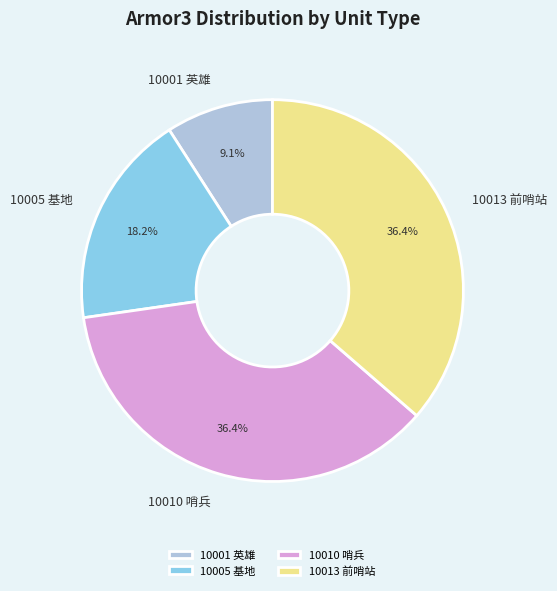

Which has a higher value, 10001 英雄 or 10013 前哨站?

10013 前哨站